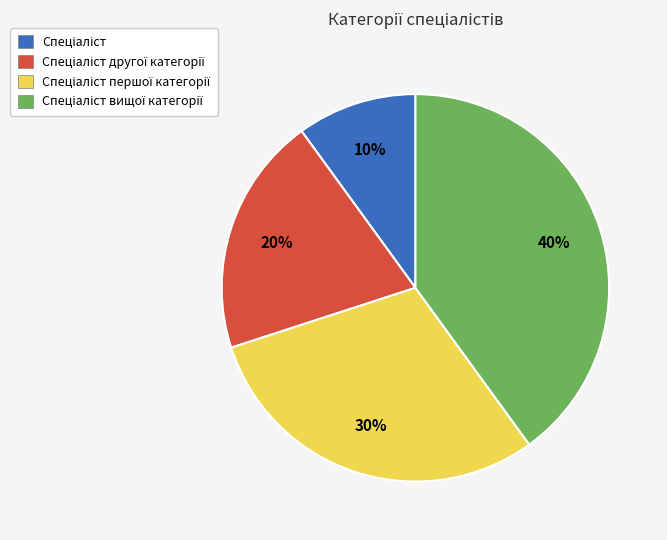

To the nearest percent, what is the average slice percentage?

25%